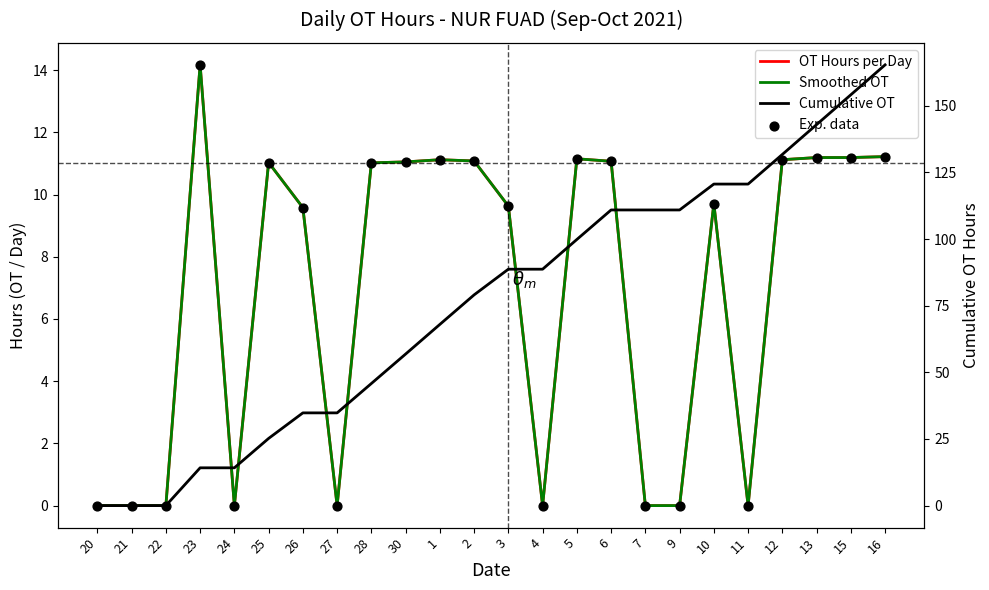

Which series has the largest total across all categories?

Cumulative OT